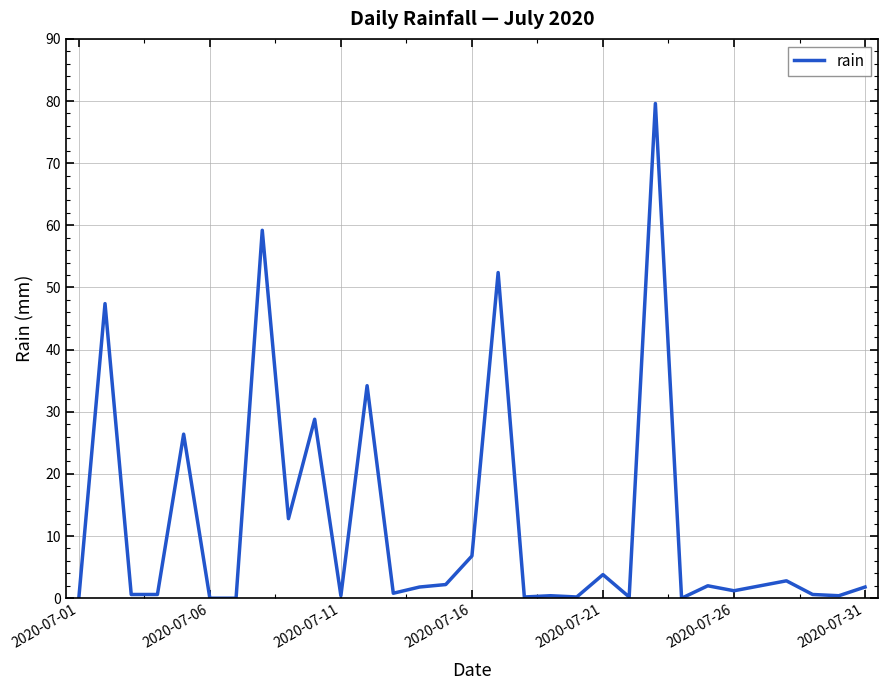

Does the chart have visible grid lines?

Yes